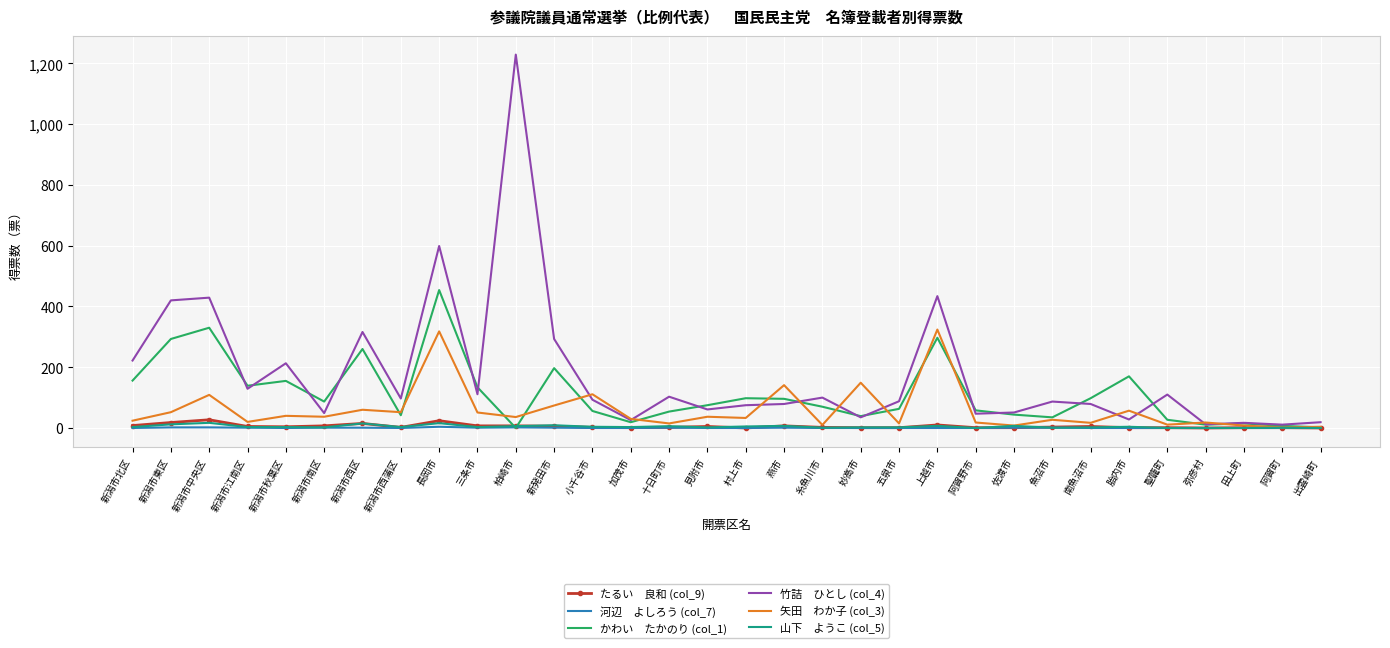

What is the maximum value shown in the chart?

1229.0